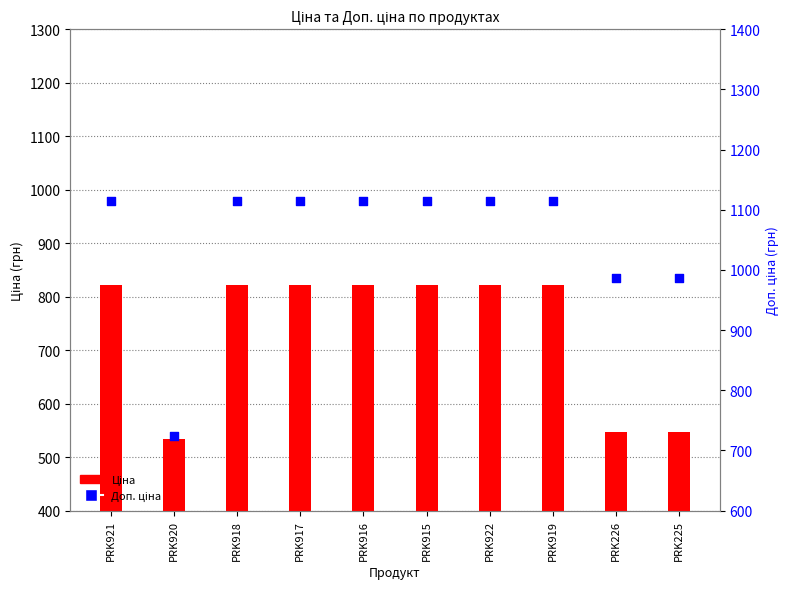

At how many categories does at least one series exceed 577?

10